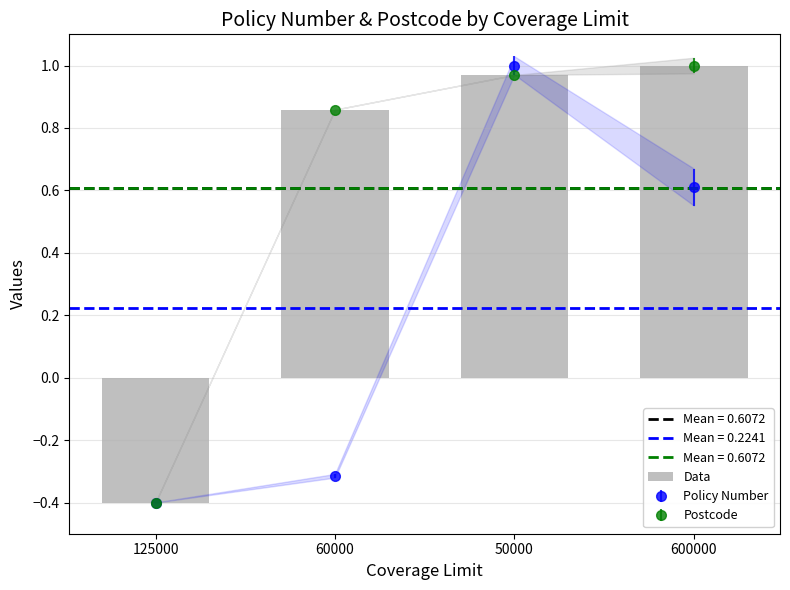

What is the approximate value at 60000?

0.9